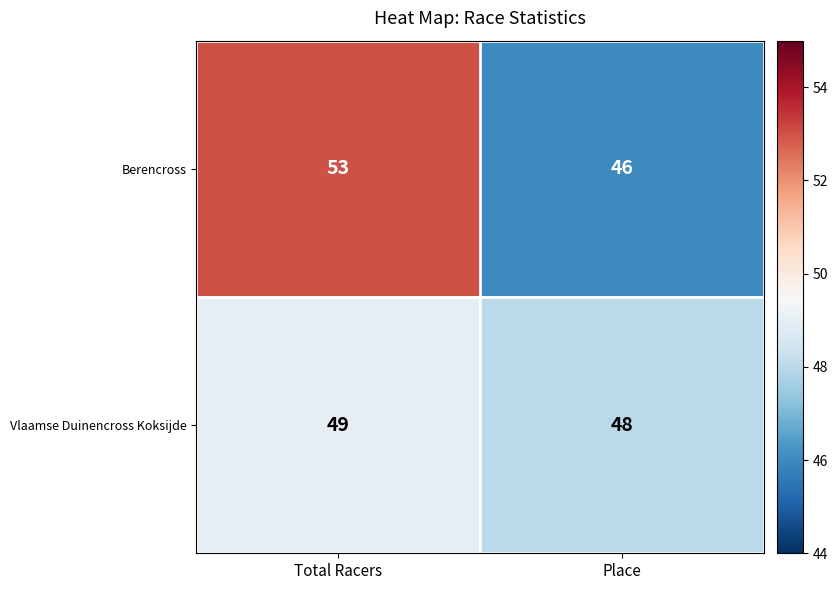

What is the approximate value of Berencross at Place?

46